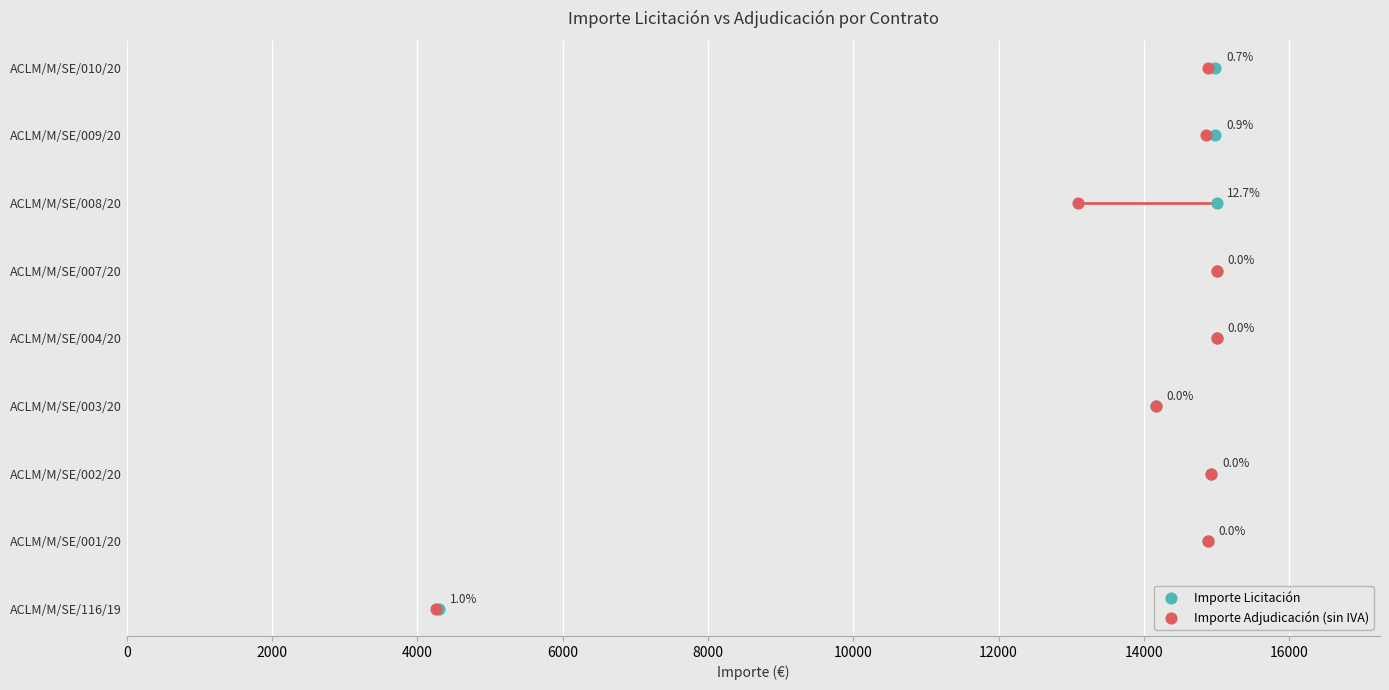

Is the value of Importe Licitación at 8000 greater than the value of Importe Adjudicación (sin IVA) at 8000?

No